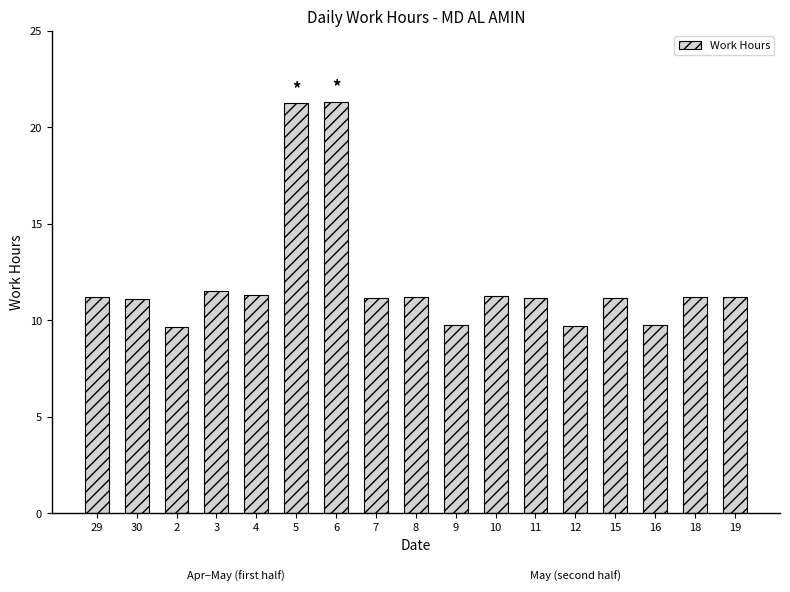

What is the change in value from 5 to 10?

-10.0